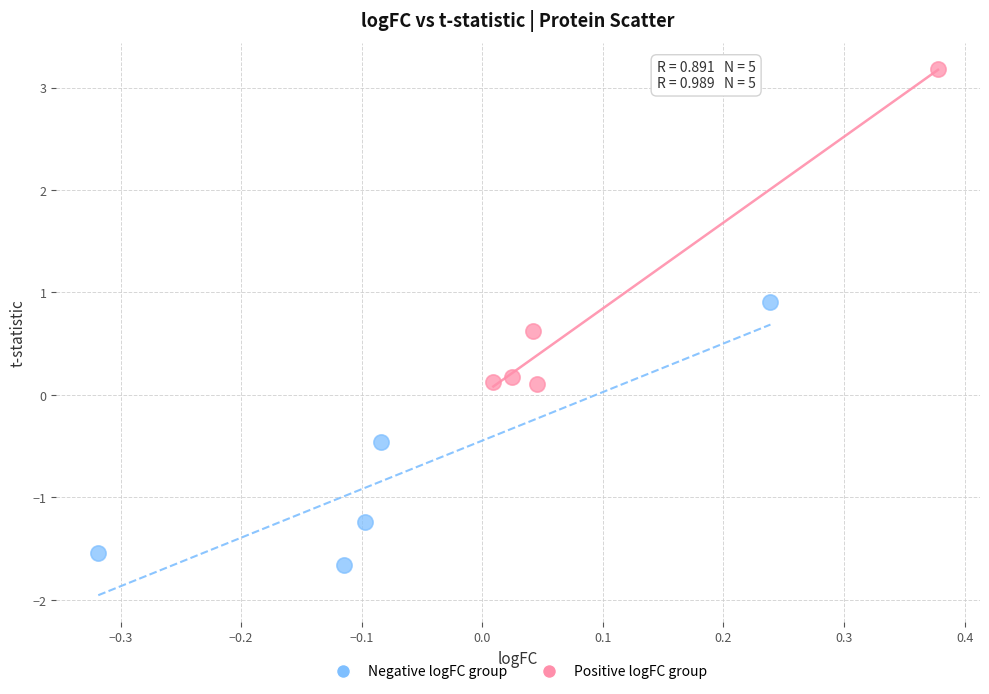

Which series contains the highest Y value?

Positive logFC group